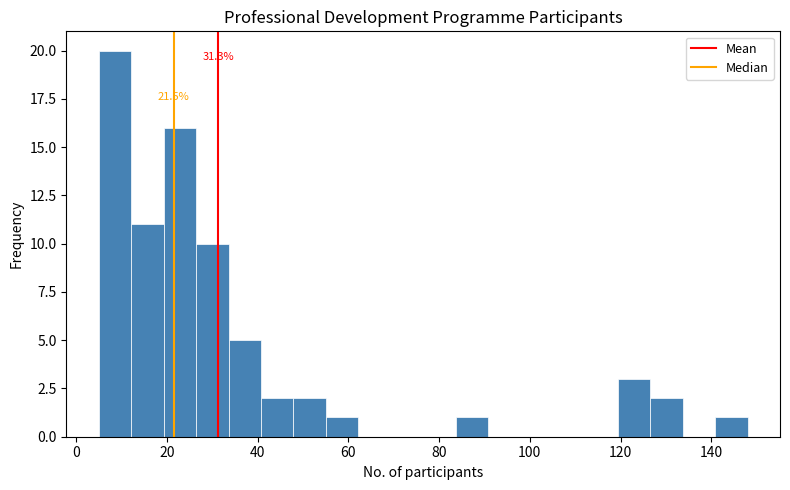

Read against the x-axis, roughly where is the centre of the tallest bar?

8